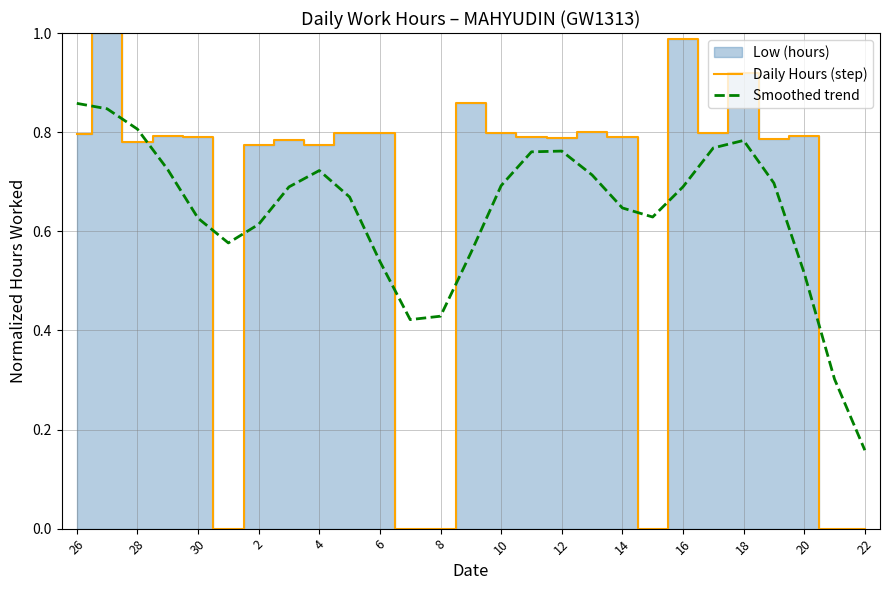

Which category has the lowest value in the Smoothed trend series?

22